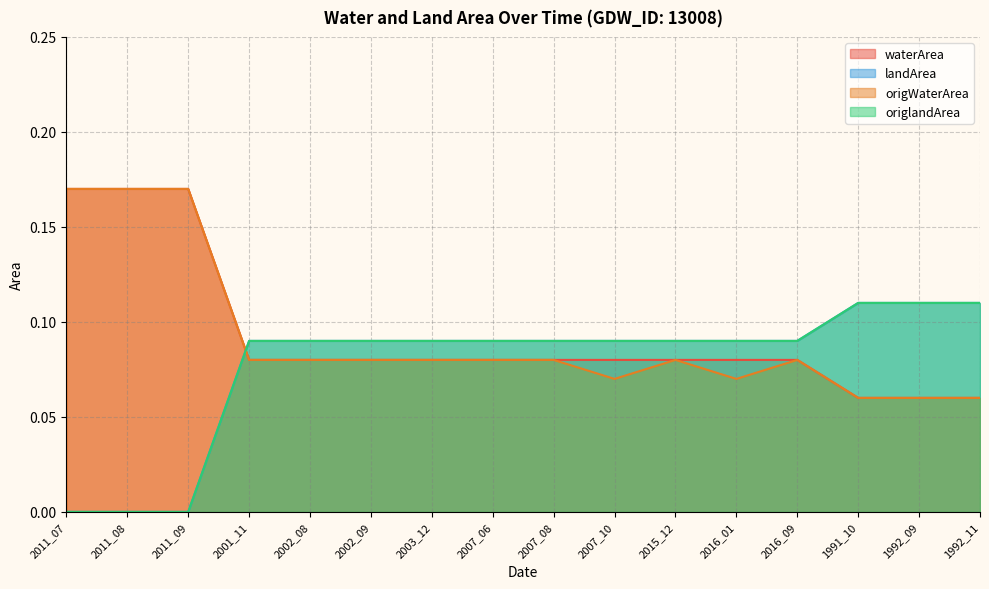

Reading left to right, what are all the values shown in this chart?

waterArea: 2011_07=0.2	2011_08=0.2	2011_09=0.2	2001_11=0.1	2002_08=0.1	2002_09=0.1	2003_12=0.1	2007_06=0.1	2007_08=0.1	2007_10=0.1	2015_12=0.1	2016_01=0.1	2016_09=0.1	1991_10=0.1	1992_09=0.1	1992_11=0.1
landArea: 2011_07=0.0	2011_08=0.0	2011_09=0.0	2001_11=0.1	2002_08=0.1	2002_09=0.1	2003_12=0.1	2007_06=0.1	2007_08=0.1	2007_10=0.1	2015_12=0.1	2016_01=0.1	2016_09=0.1	1991_10=0.1	1992_09=0.1	1992_11=0.1
origWaterArea: 2011_07=0.2	2011_08=0.2	2011_09=0.2	2001_11=0.1	2002_08=0.1	2002_09=0.1	2003_12=0.1	2007_06=0.1	2007_08=0.1	2007_10=0.1	2015_12=0.1	2016_01=0.1	2016_09=0.1	1991_10=0.1	1992_09=0.1	1992_11=0.1
origlandArea: 2011_07=0.0	2011_08=0.0	2011_09=0.0	2001_11=0.1	2002_08=0.1	2002_09=0.1	2003_12=0.1	2007_06=0.1	2007_08=0.1	2007_10=0.1	2015_12=0.1	2016_01=0.1	2016_09=0.1	1991_10=0.1	1992_09=0.1	1992_11=0.1